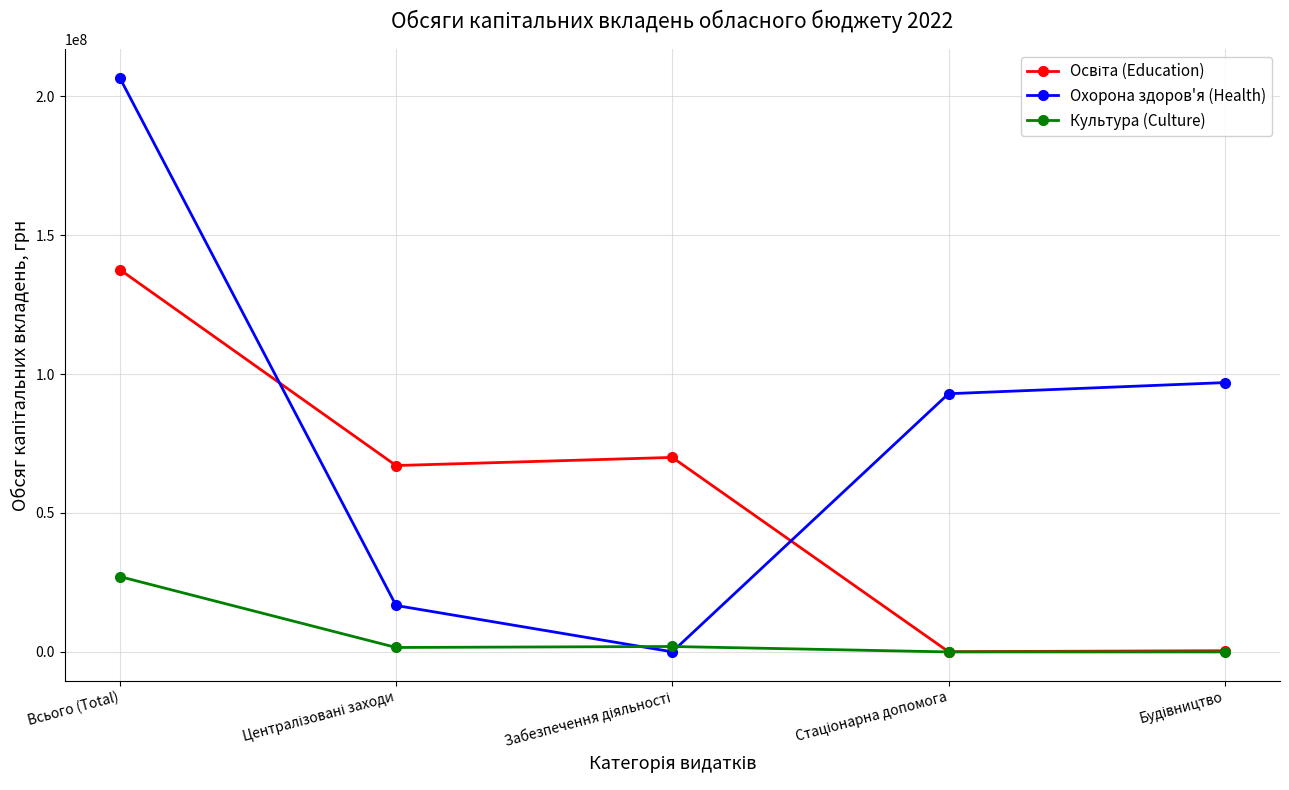

The value of Охорона здоров'я (Health) at Всього (Total) is 288715371.7. True or false?

False